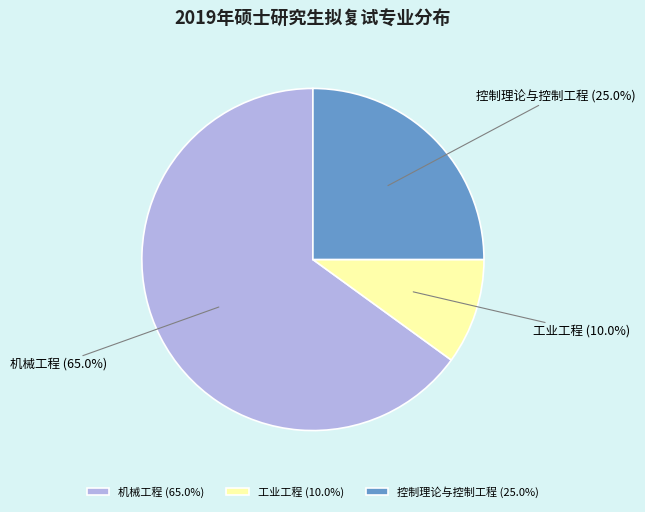

To the nearest percent, what portion does 控制理论与控制工程 represent?

25%